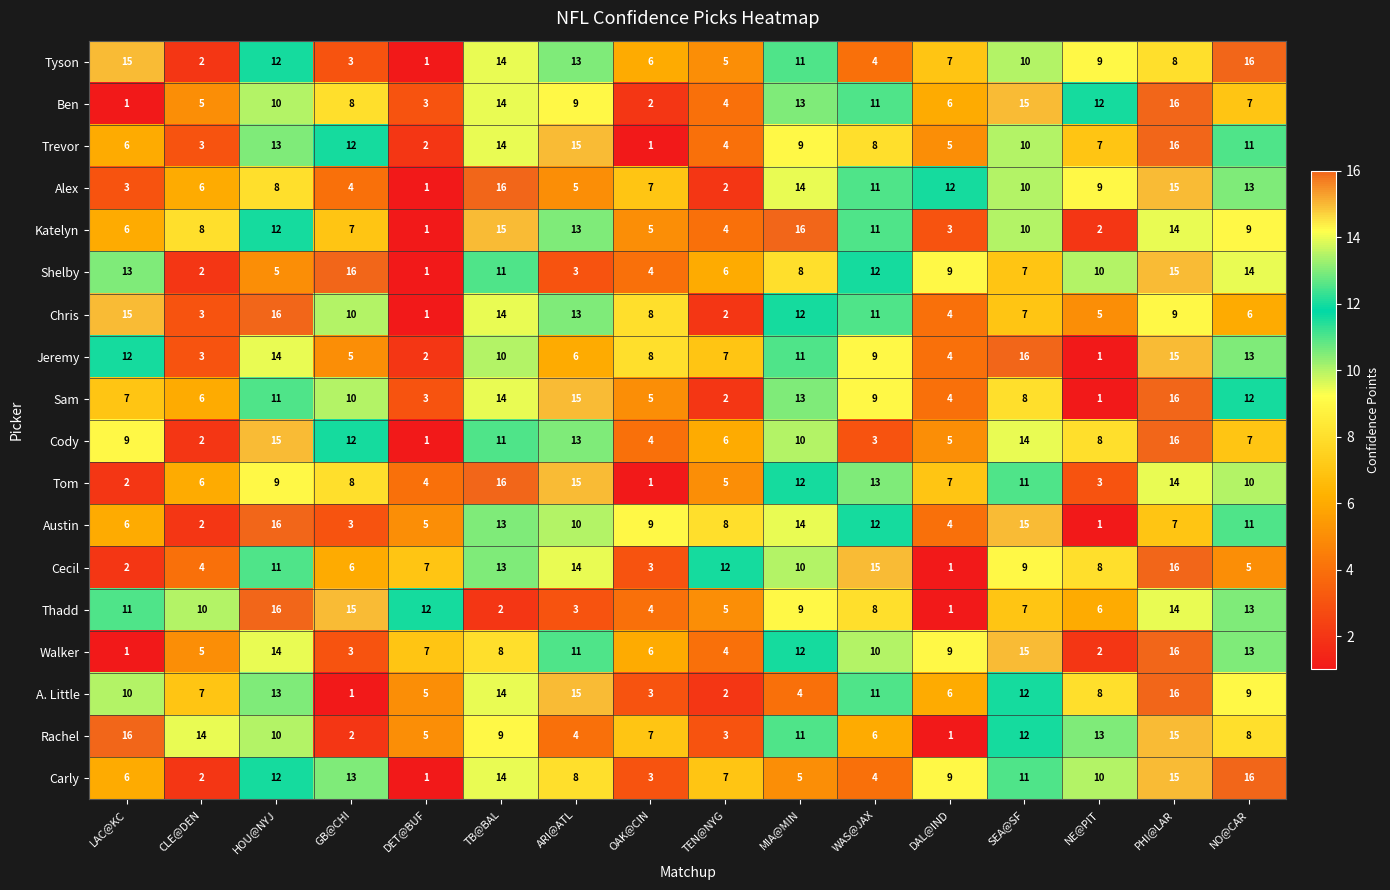

Which category has the highest value in the Thadd series?

HOU@NYJ